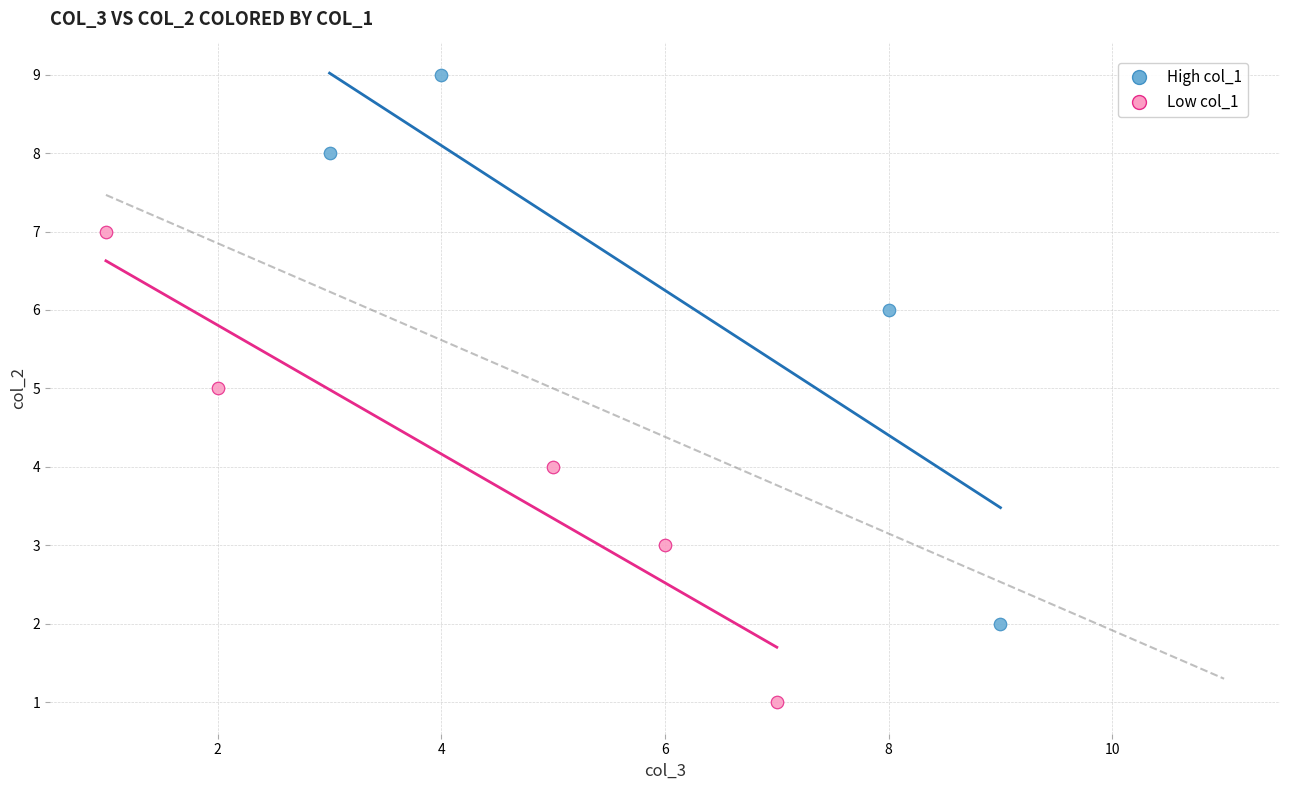

Which series contains the highest Y value?

High col_1